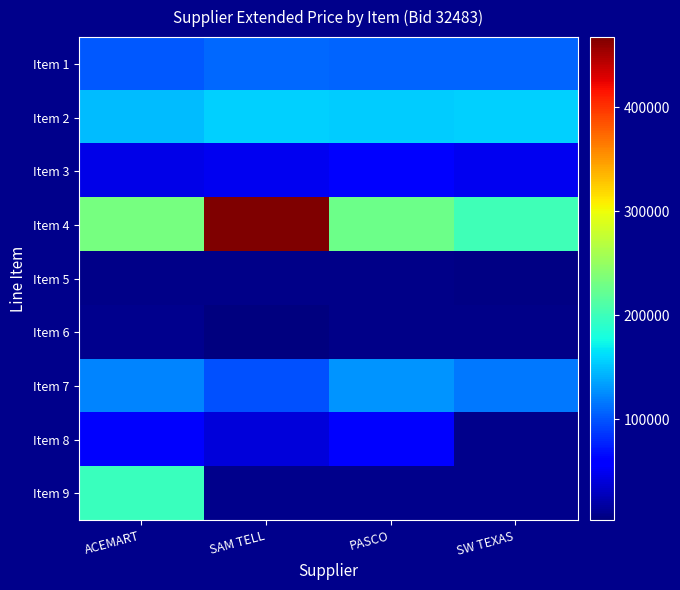

What is the difference between the second highest and minimum values in the Item 4 series?

31509.6